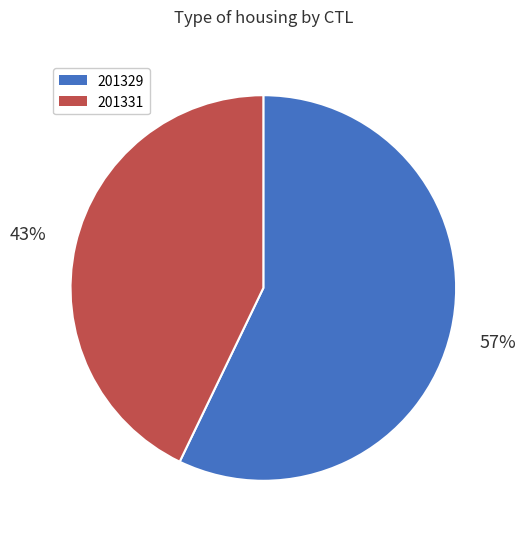

Combined, do 201329 and 201331 account for over 50%?

Yes